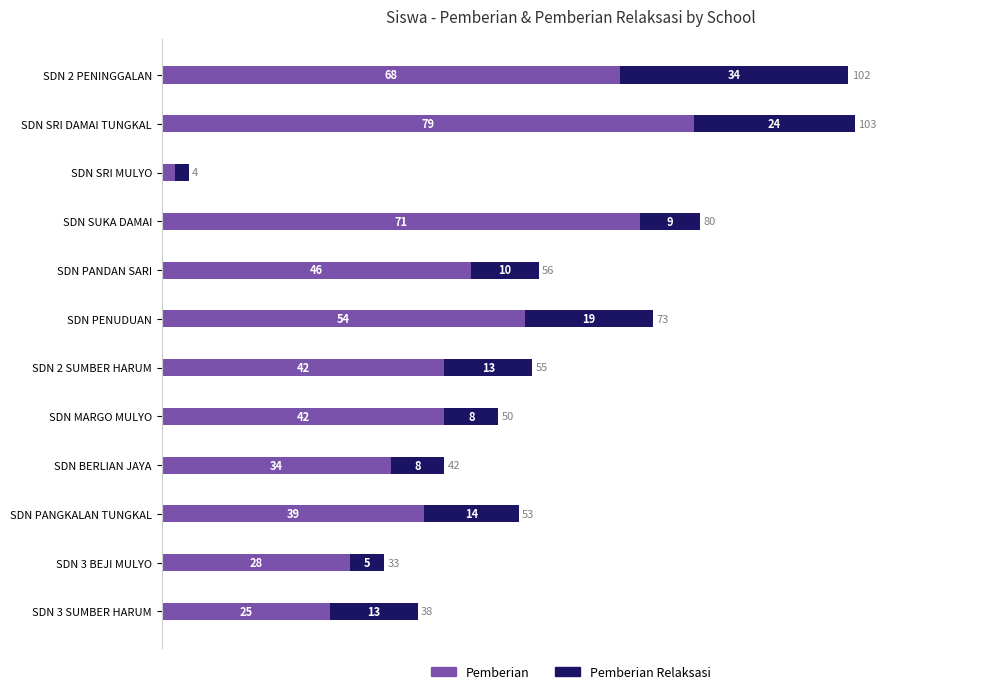

What is the maximum value for Pemberian?

79